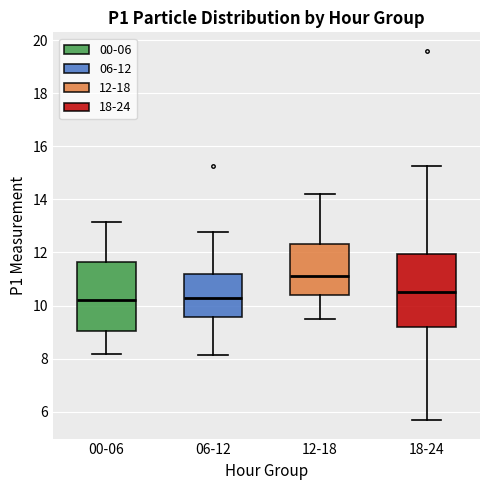

Reading left to right, read every box against the y-axis: the position of its median line, the range the box covers, and the ends of its whiskers. The values are not printed on the chart, so give them approximately, as read against the axis.

00-06: median 10.2, box 9.0 to 11.6, whiskers 8.2 to 13.2
06-12: median 10.4, box 9.6 to 11.2, whiskers 8.2 to 12.8
12-18: median 11.2, box 10.4 to 12.4, whiskers 9.6 to 14.2
18-24: median 10.6, box 9.2 to 12.0, whiskers 5.6 to 15.2